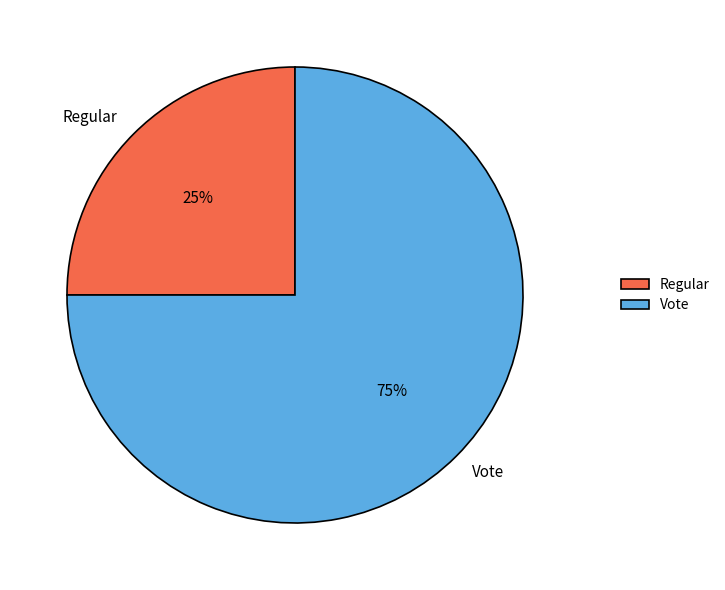

Is there a majority slice in this chart?

Yes